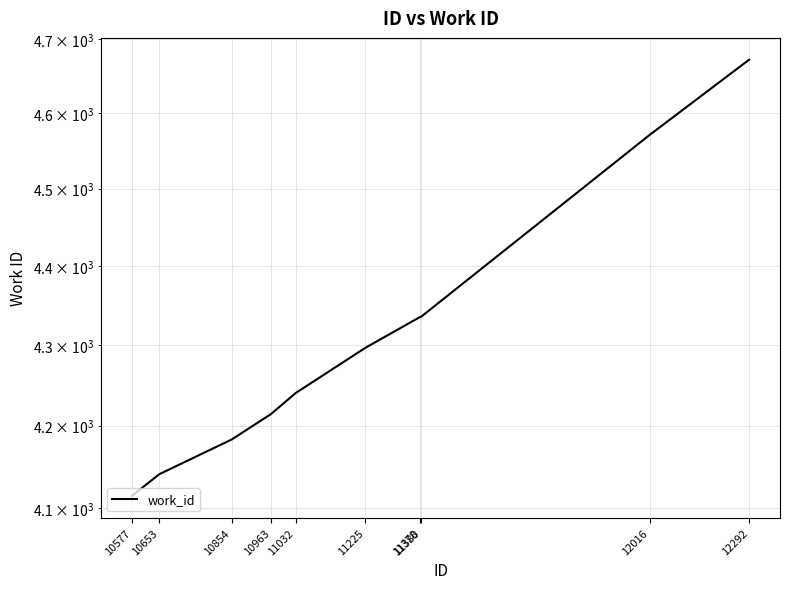

The chart shows a value of 1559 at 10854. True or false?

False